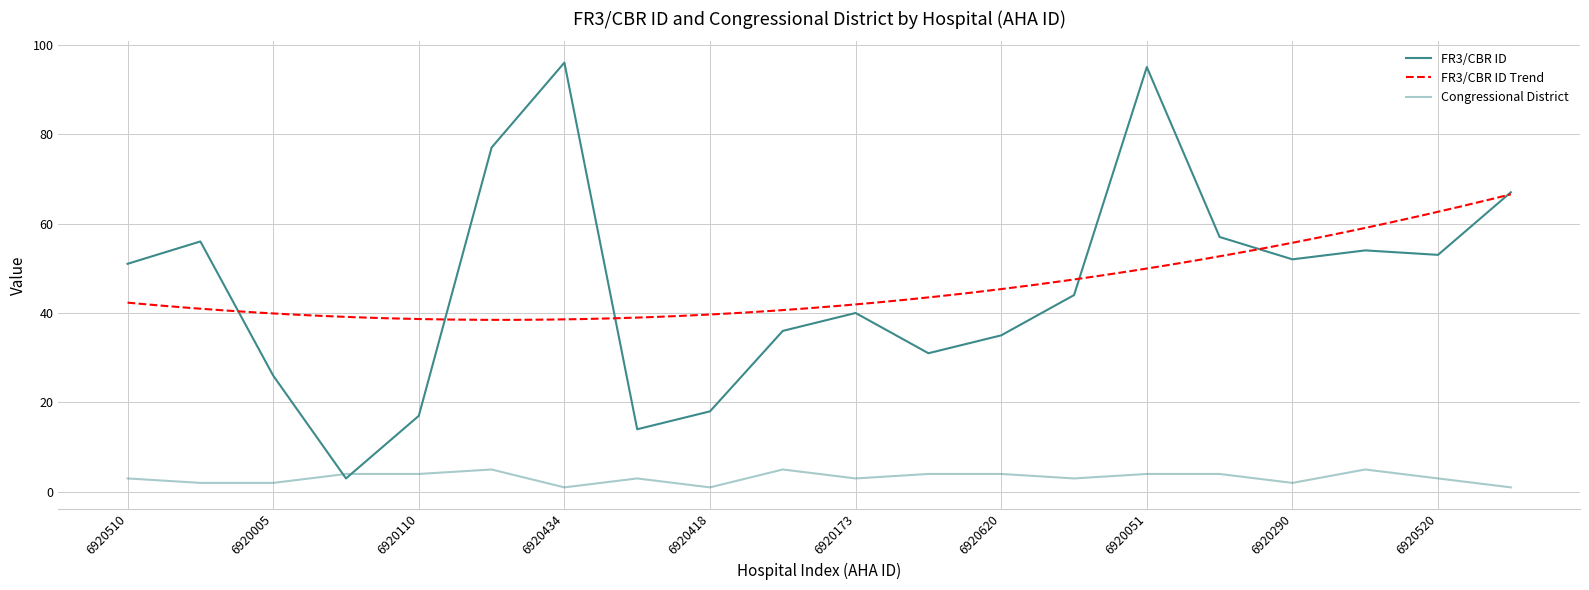

In FR3/CBR ID, how many points are lower than both neighbors (excluding endpoints)?

5